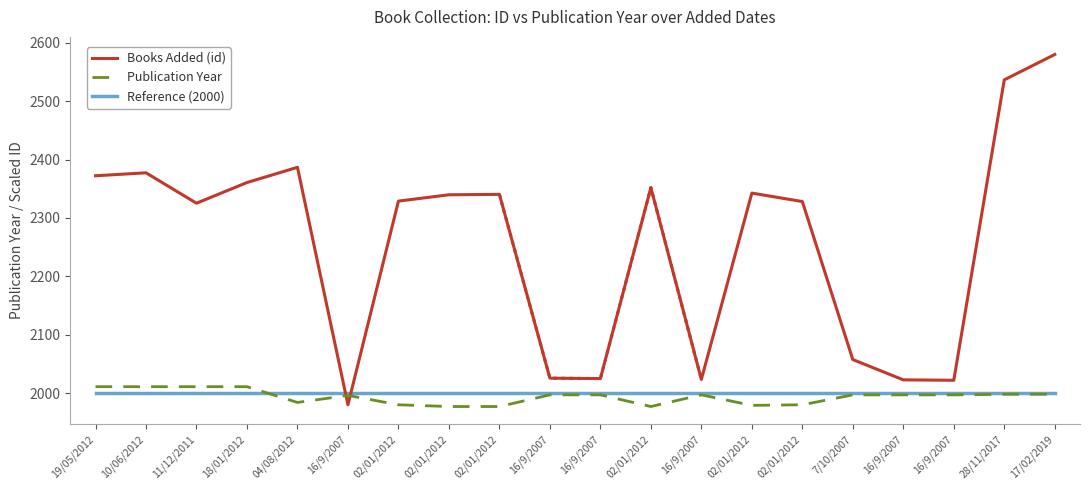

Which has a higher value, 02/01/2012 or 02/01/2012?

02/01/2012